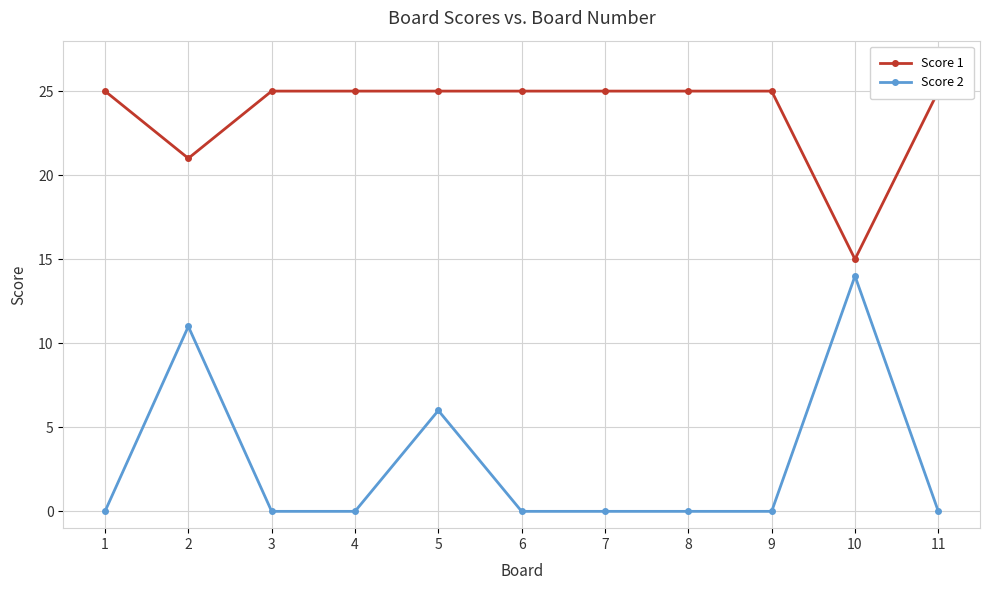

What is the sum of all Score 1 values?

261